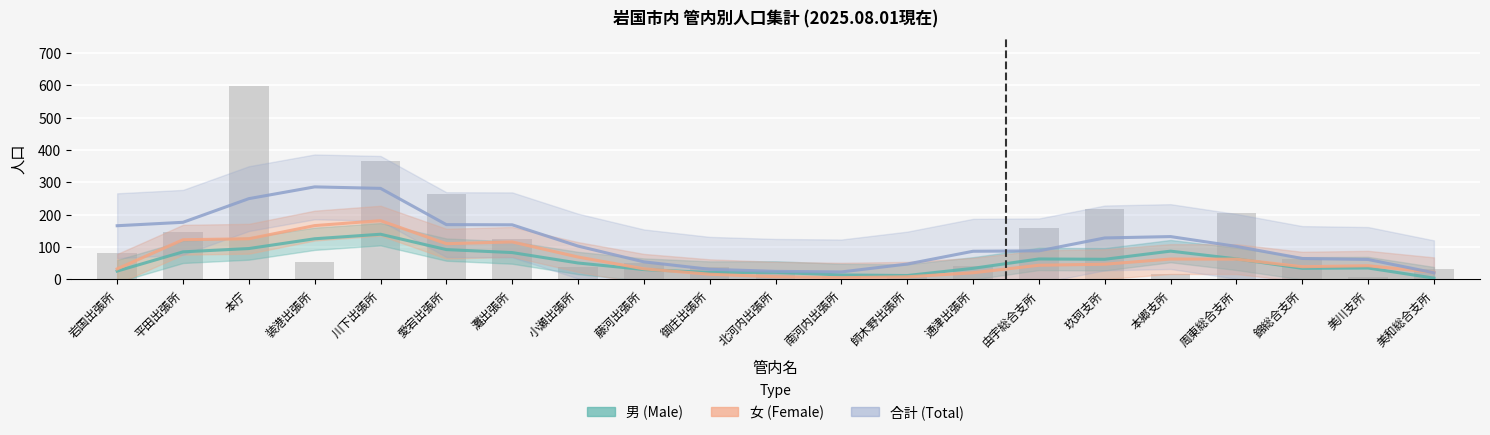

Which series has the largest total across all categories?

合計 (Total)